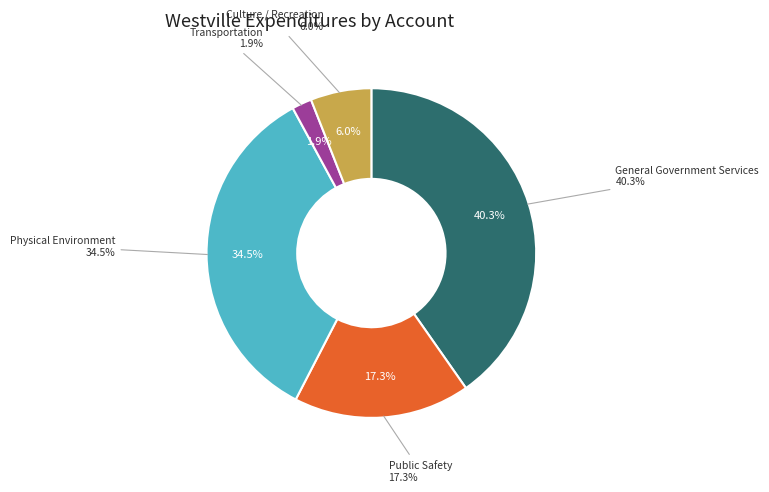

Combined, what portion of the pie is Physical Environment and Culture / Recreation?

40.5%